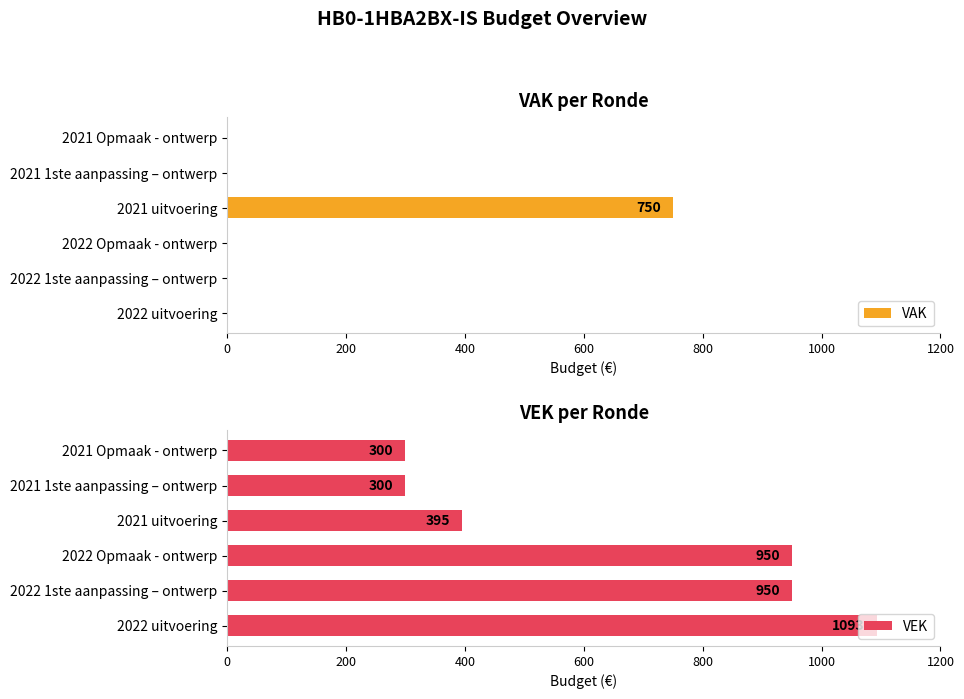

Reading left to right, transcribe all the data shown in this chart.

VAK: 0	0	750	0	0	0
VEK: 300	300	395	950	950	1093